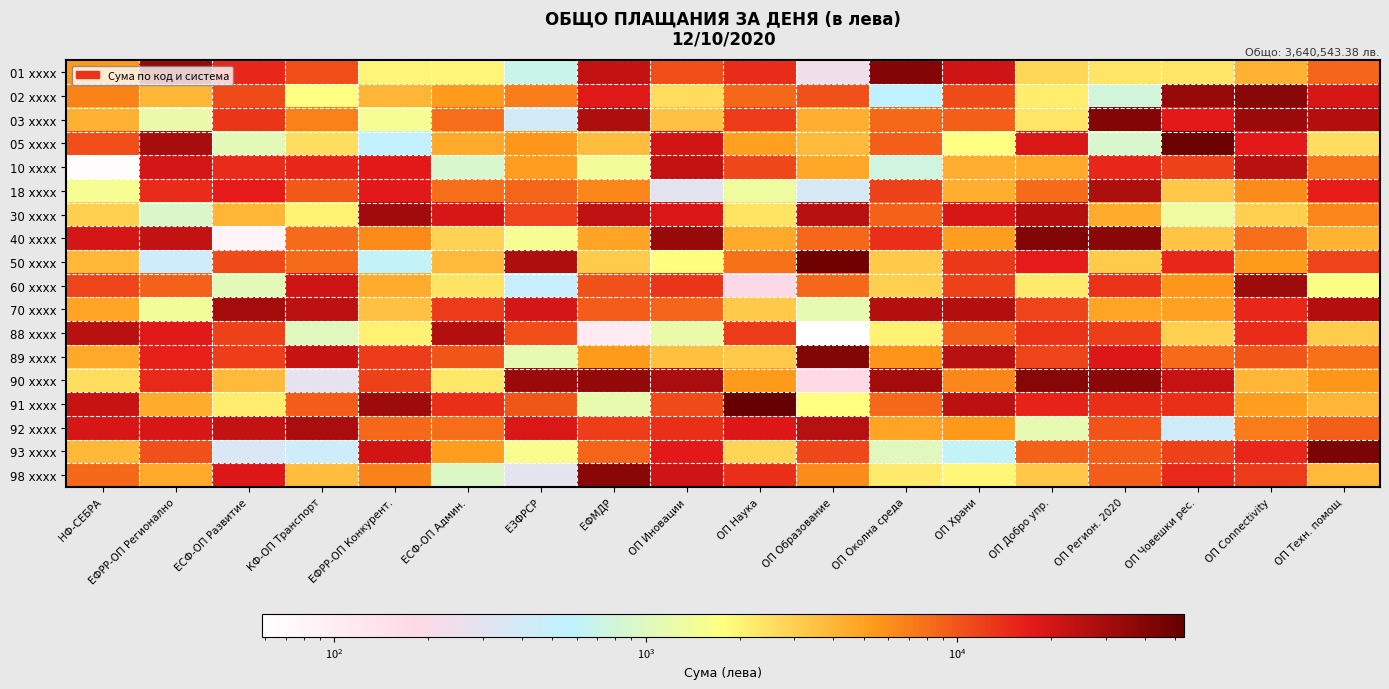

Rank the series by their maximum value, from lowest to highest.

10 xxxx, 88 xxxx, 18 xxxx, 92 xxxx, 70 xxxx, 30 xxxx, 60 xxxx, 98 xxxx, 02 xxxx, 90 xxxx, 03 xxxx, 01 xxxx, 40 xxxx, 89 xxxx, 93 xxxx, 50 xxxx, 05 xxxx, 91 xxxx